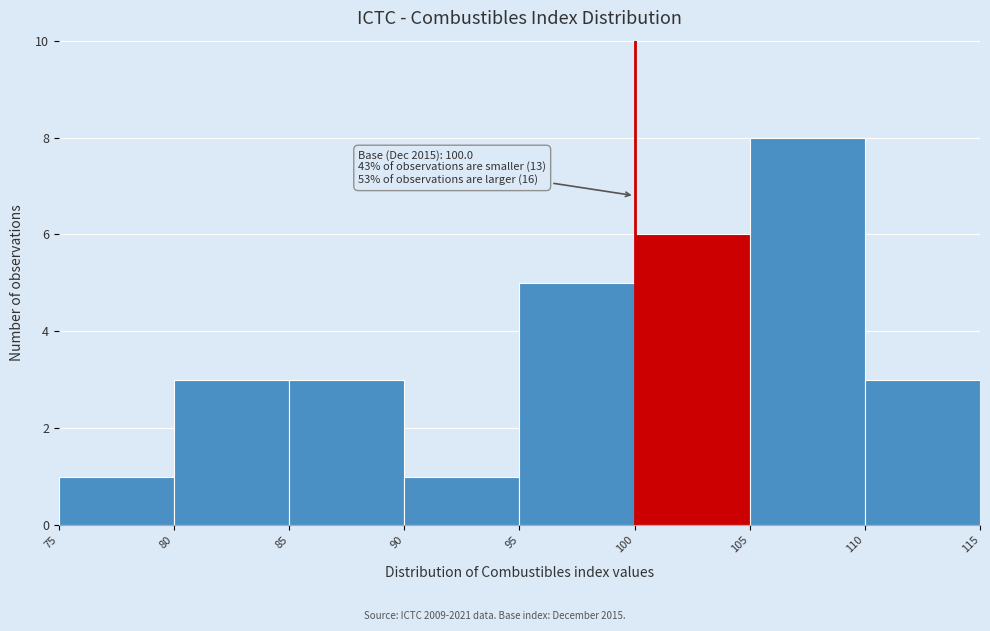

Which range on the x-axis has the tallest bar?

105 to 110